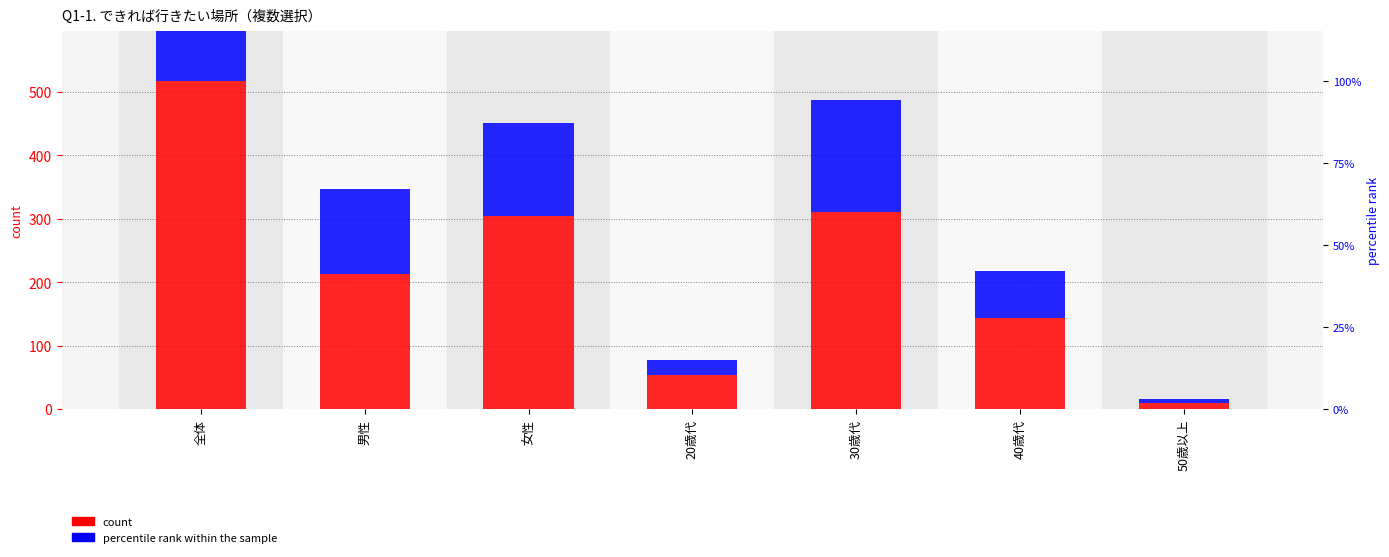

What is the smallest value displayed?

6